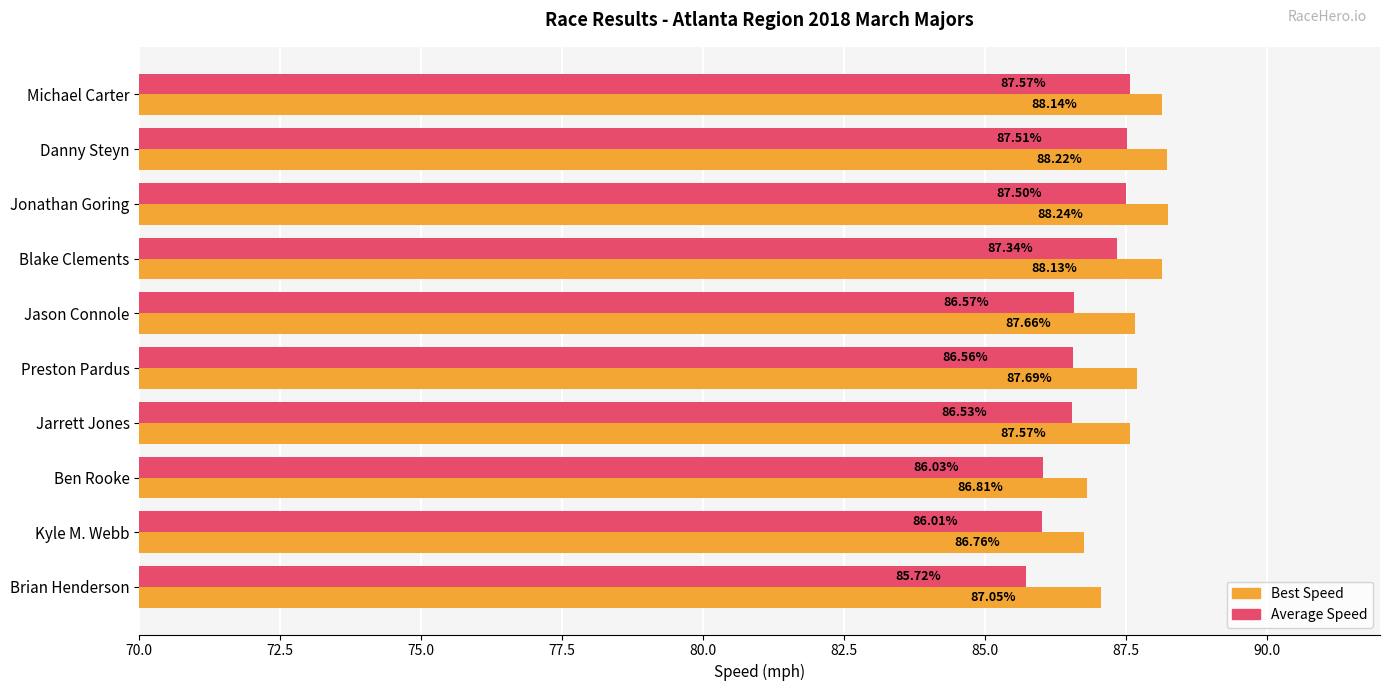

What is the difference between the Average Speed values at Kyle M. Webb and Brian Henderson?

0.3